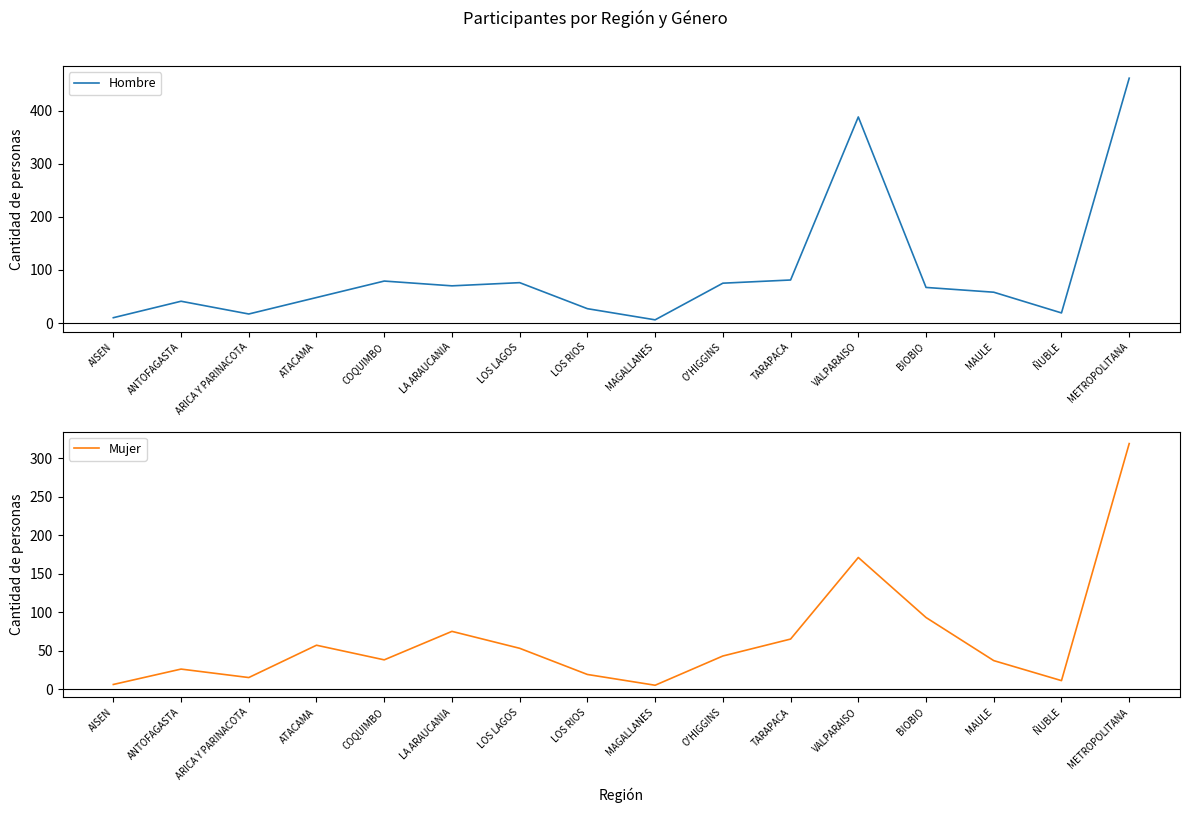

What is the approximate value of Hombre at O'HIGGINS?

75